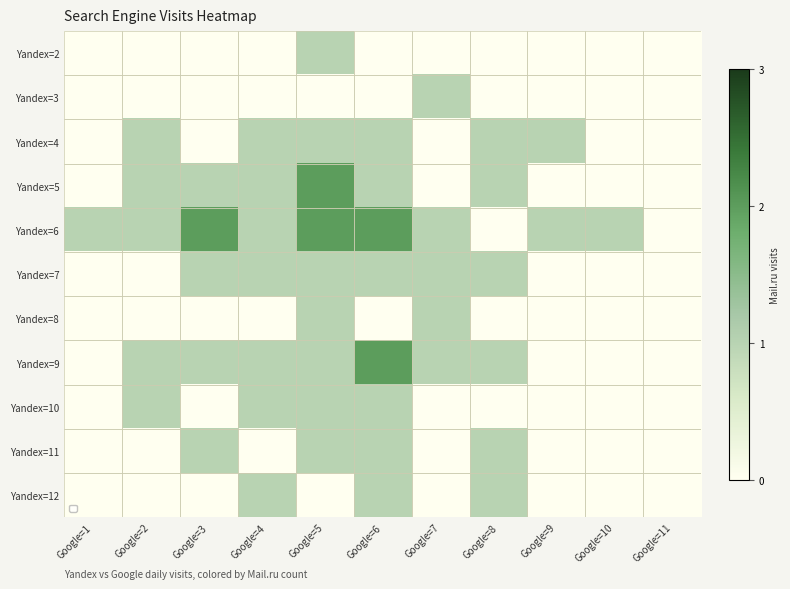

How many data points does each series have?

11